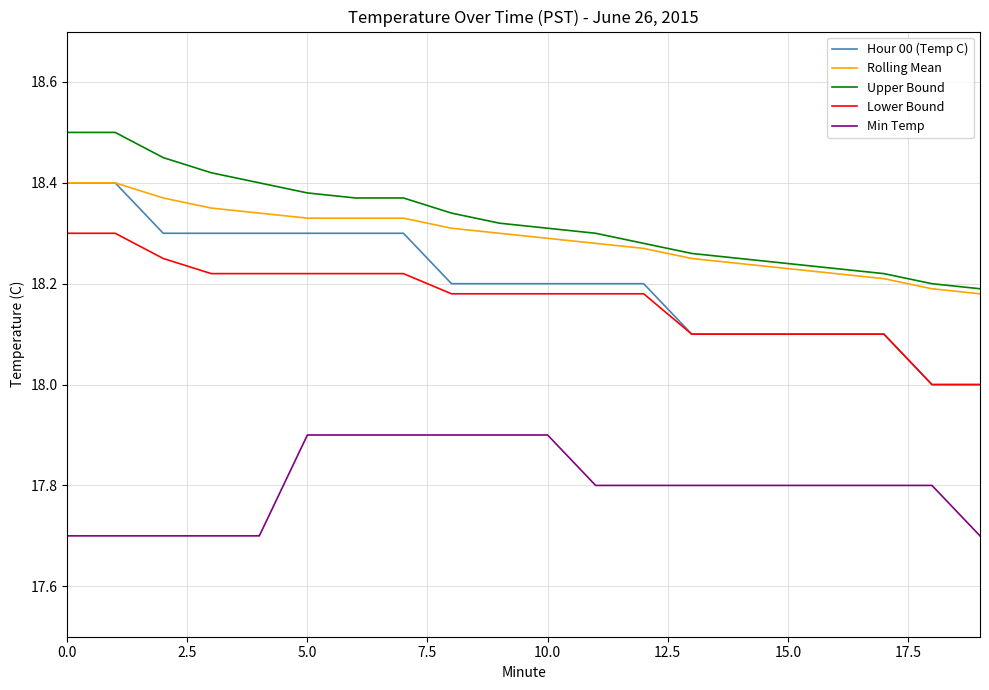

What is the maximum value shown in the chart?

18.5